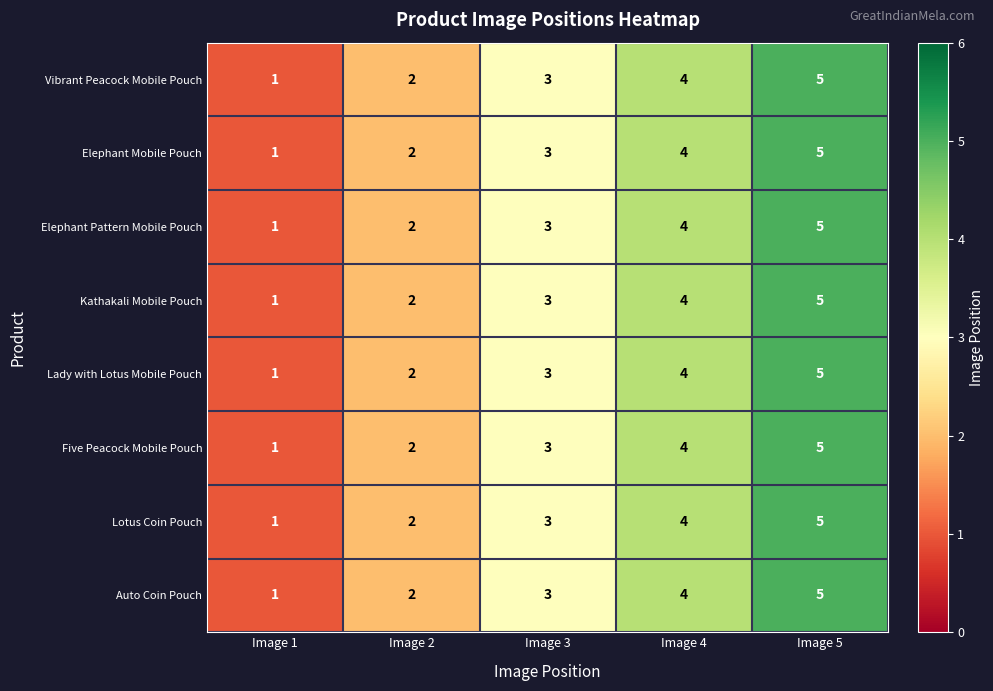

What is the sum of the Kathakali Mobile Pouch values at Image 4 and Image 3?

7